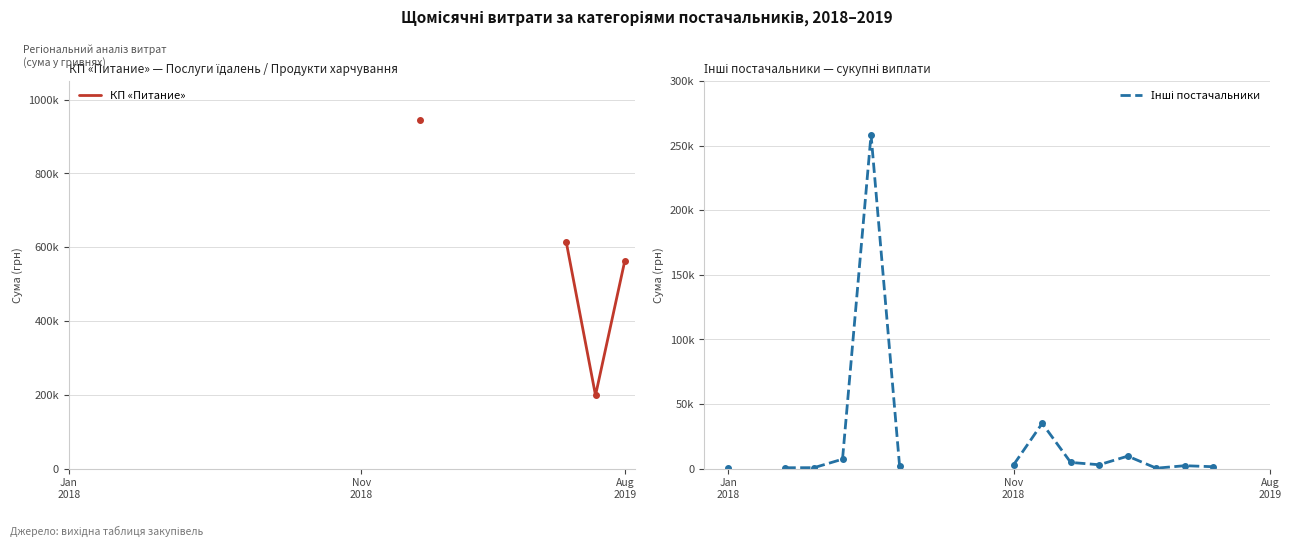

In Інші постачальники, how many points are lower than both neighbors (excluding endpoints)?

2